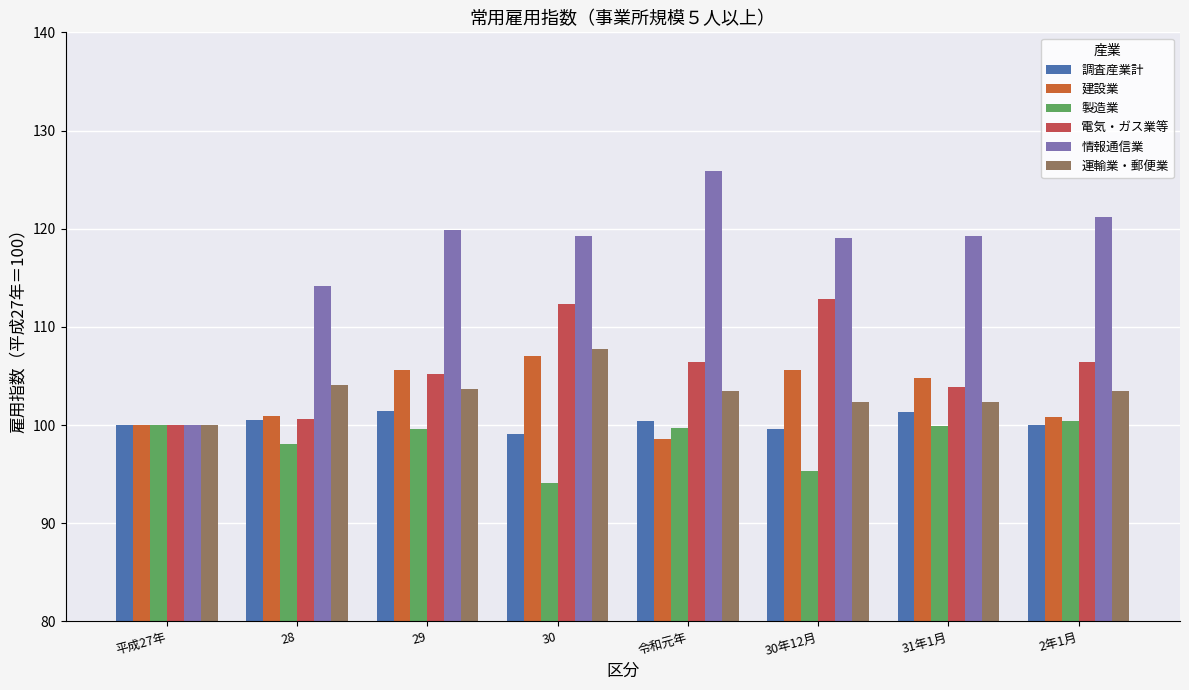

What is the approximate value of 情報通信業 at 平成27年?

100.0